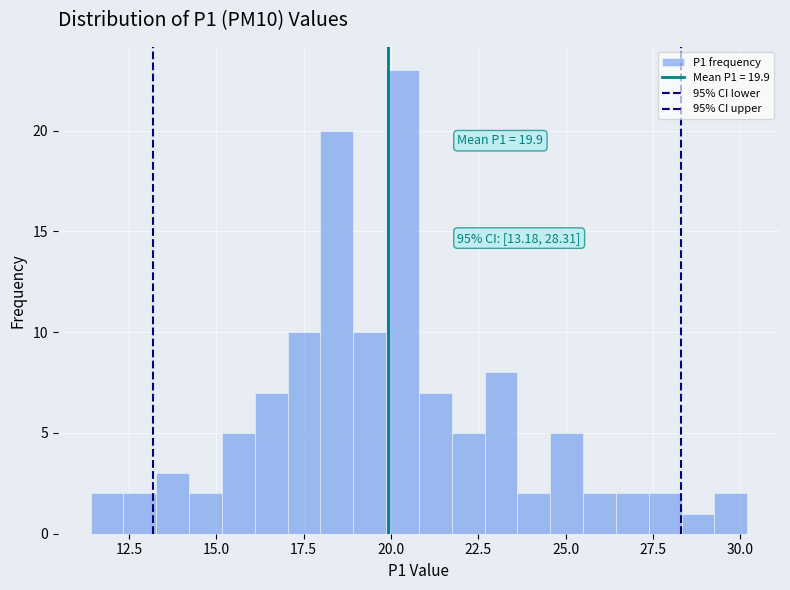

Around what value on the x-axis is the tallest bar? Give the approximate position of its centre, as read against the axis.

20.5